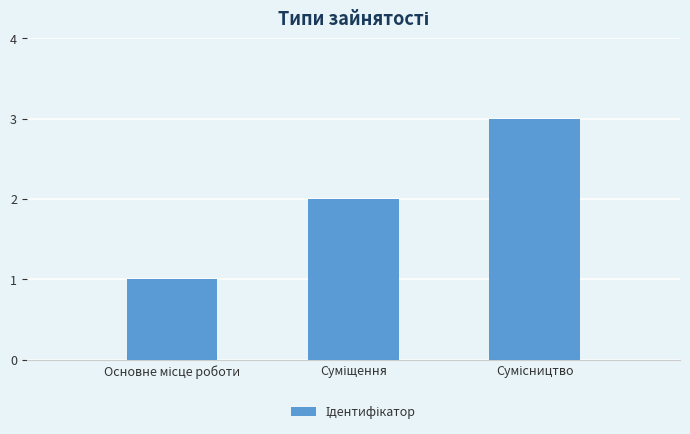

What is the maximum value shown in the chart?

3